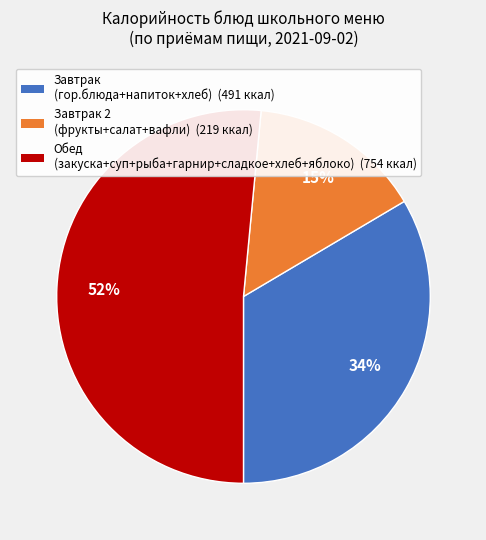

To the nearest percent, what is the average slice percentage?

33%